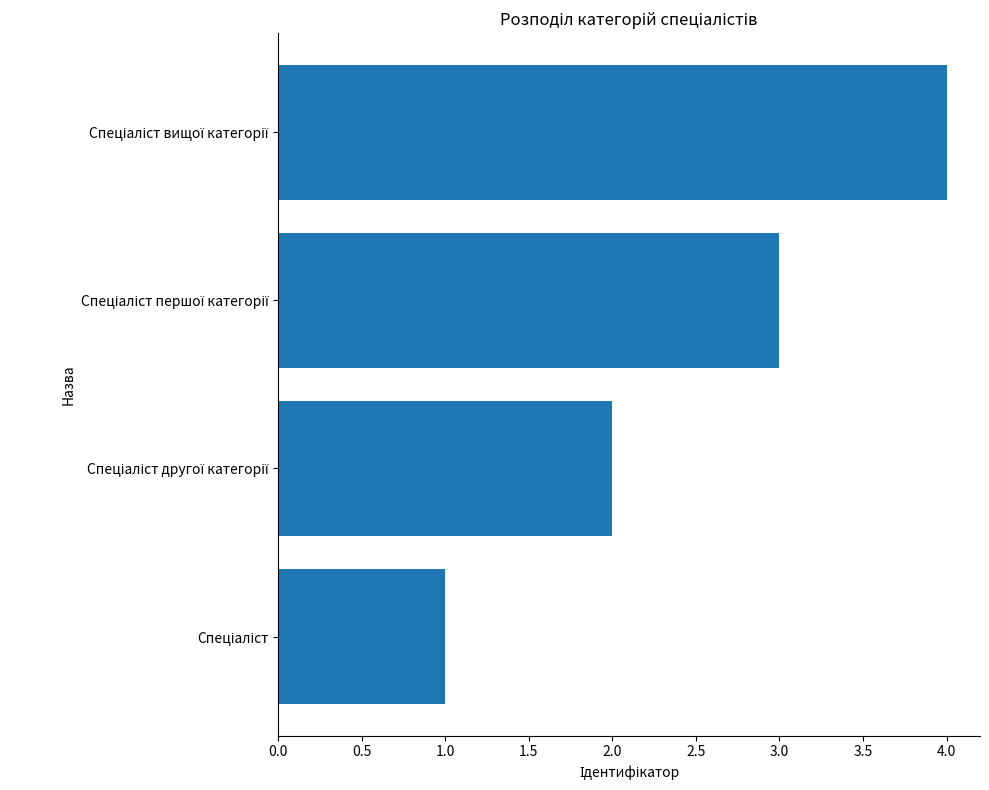

What is the sum of all values?

10